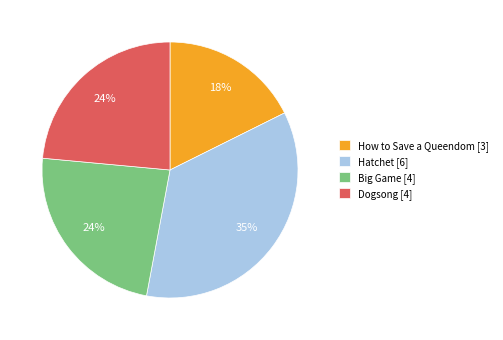

Do Big Game [4] and Hatchet [6] together represent more than half of the pie?

Yes